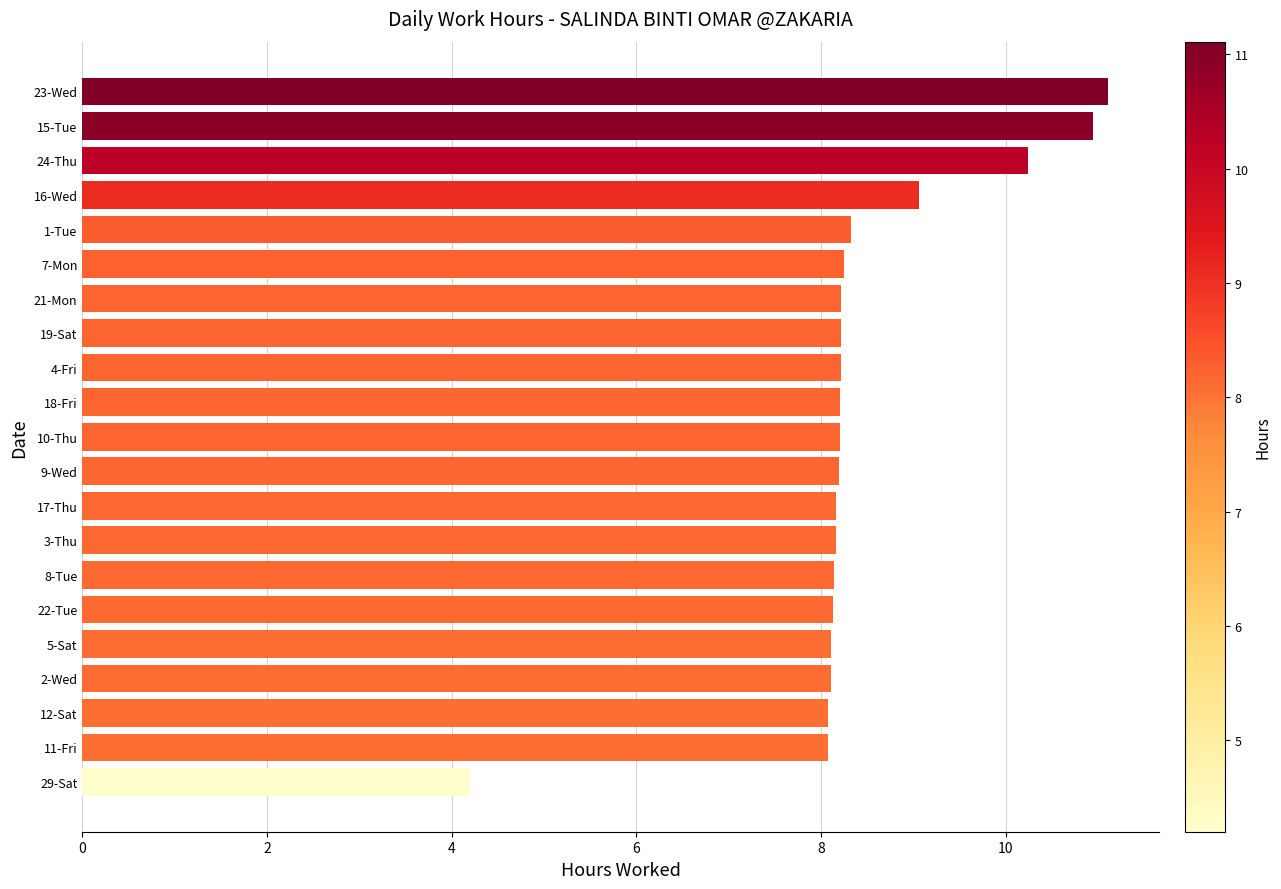

What is the ratio of the value at 29-Sat to the value at 8-Tue?

0.5